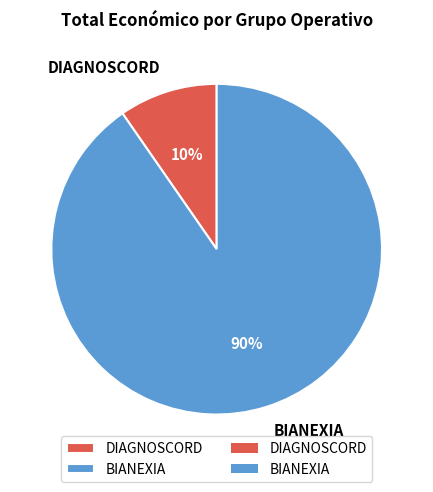

To the nearest percent, what is the average slice percentage?

50%